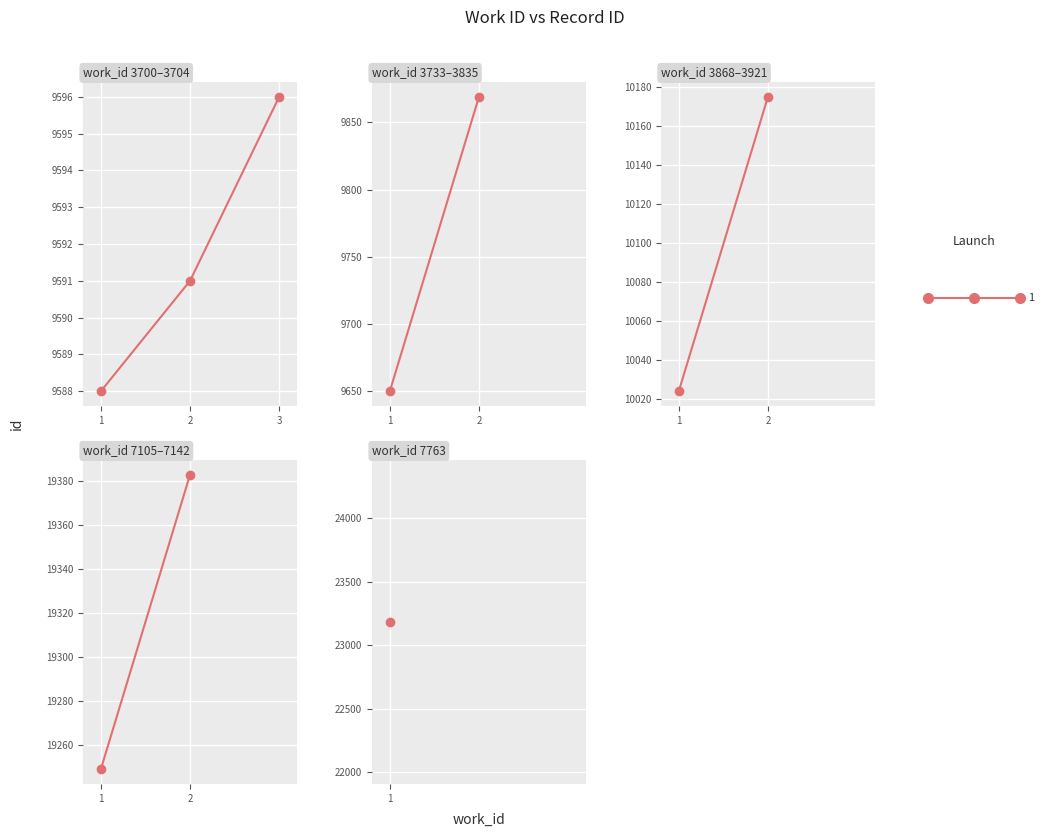

True or false: work_id has more than 0 points higher than both neighbors.

False